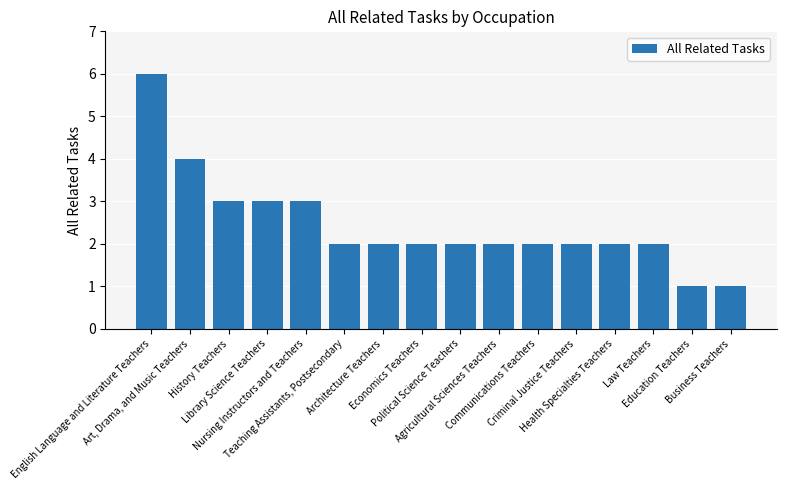

What is the greatest value displayed?

6